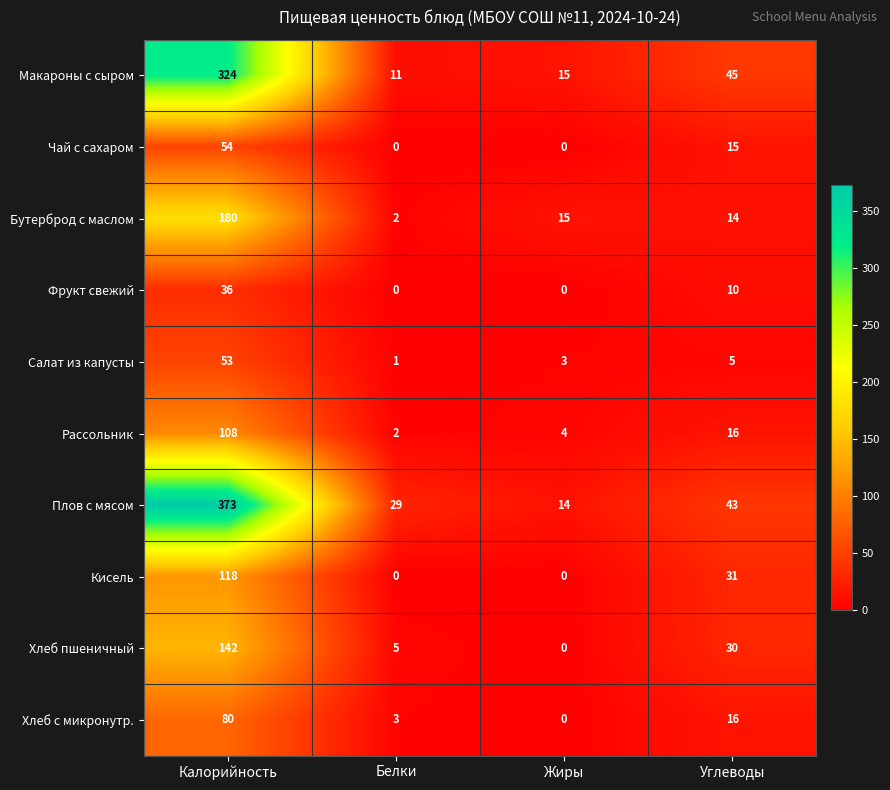

Rank the categories by Хлеб пшеничный value from highest to lowest.

Калорийность, Углеводы, Белки, Жиры